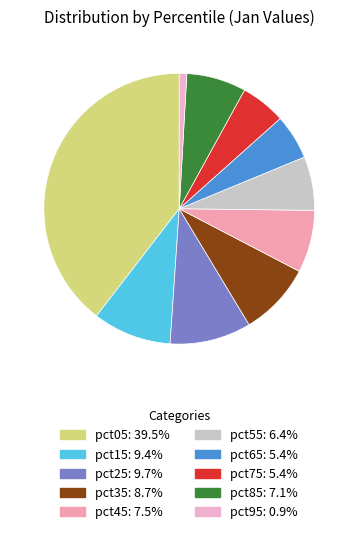

To the nearest percent, what portion does pct35 represent?

9%